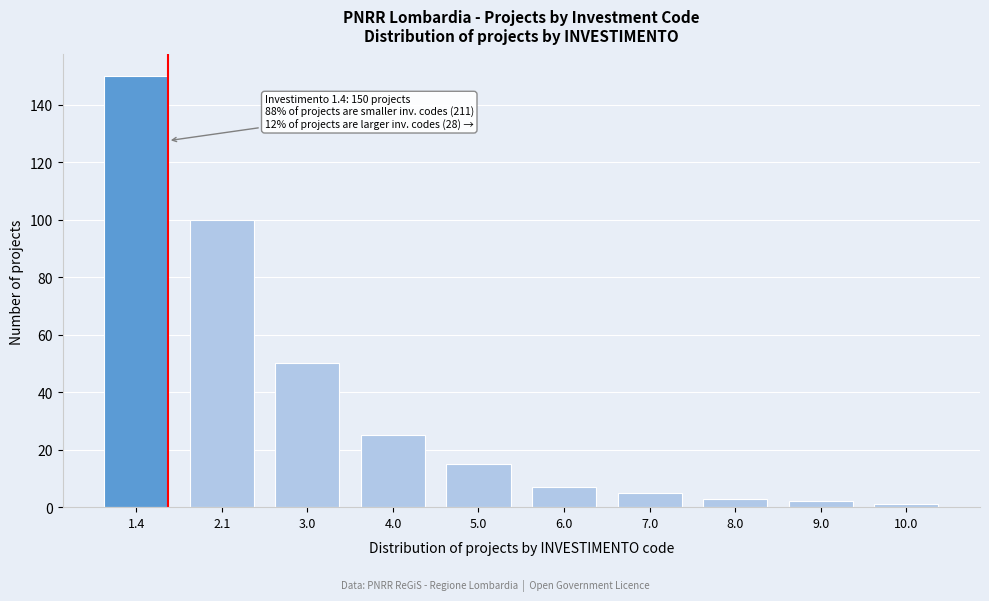

Reading left to right, extract all data points from this chart.

1.4=150	2.1=100	3.0=50	4.0=25	5.0=15	6.0=7	7.0=5	8.0=3	9.0=2	10.0=1